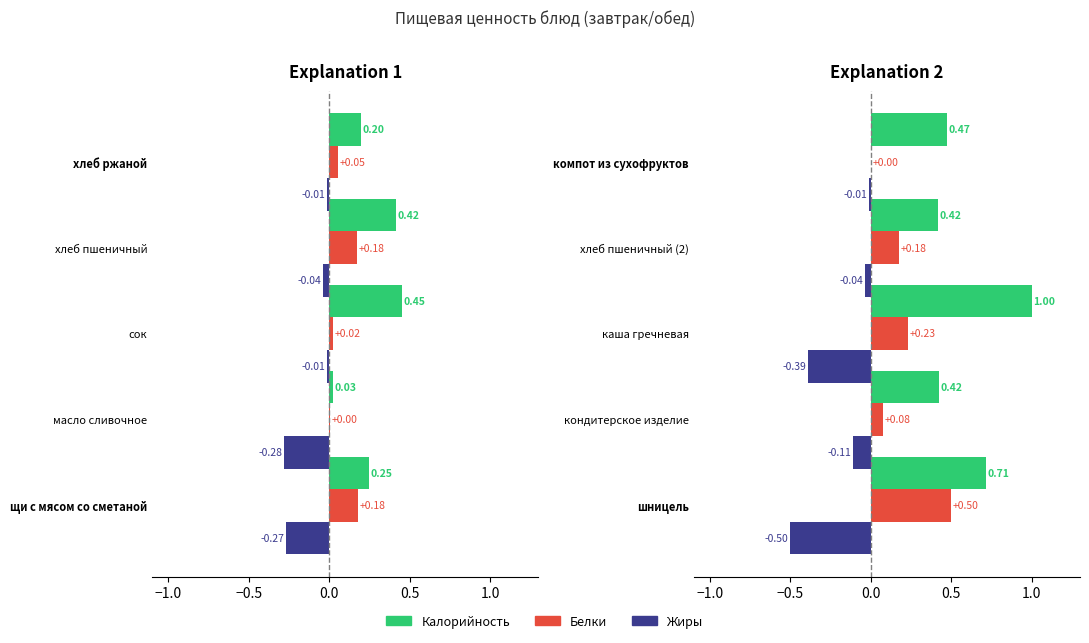

The value of Жиры at шницель is -0.1. True or false?

False